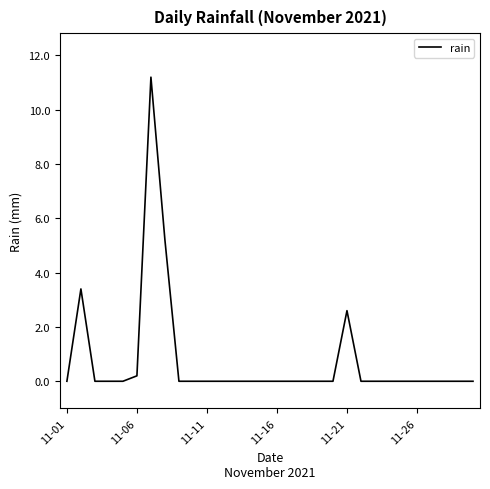

What is the difference between the maximum and minimum values?

11.2